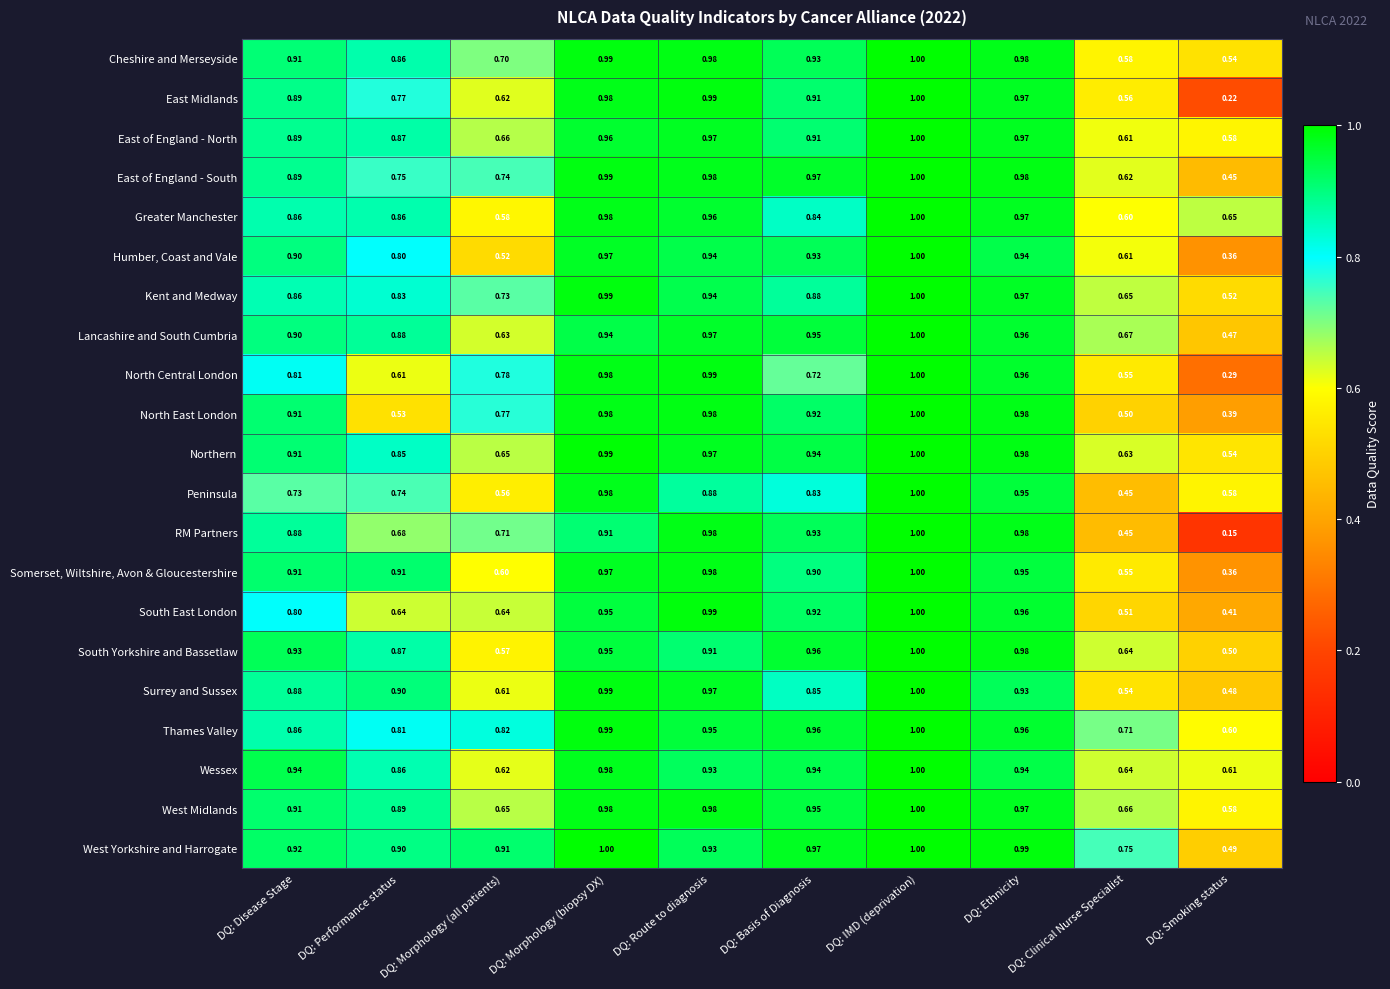

Which series has the largest total across all categories?

West Yorkshire and Harrogate